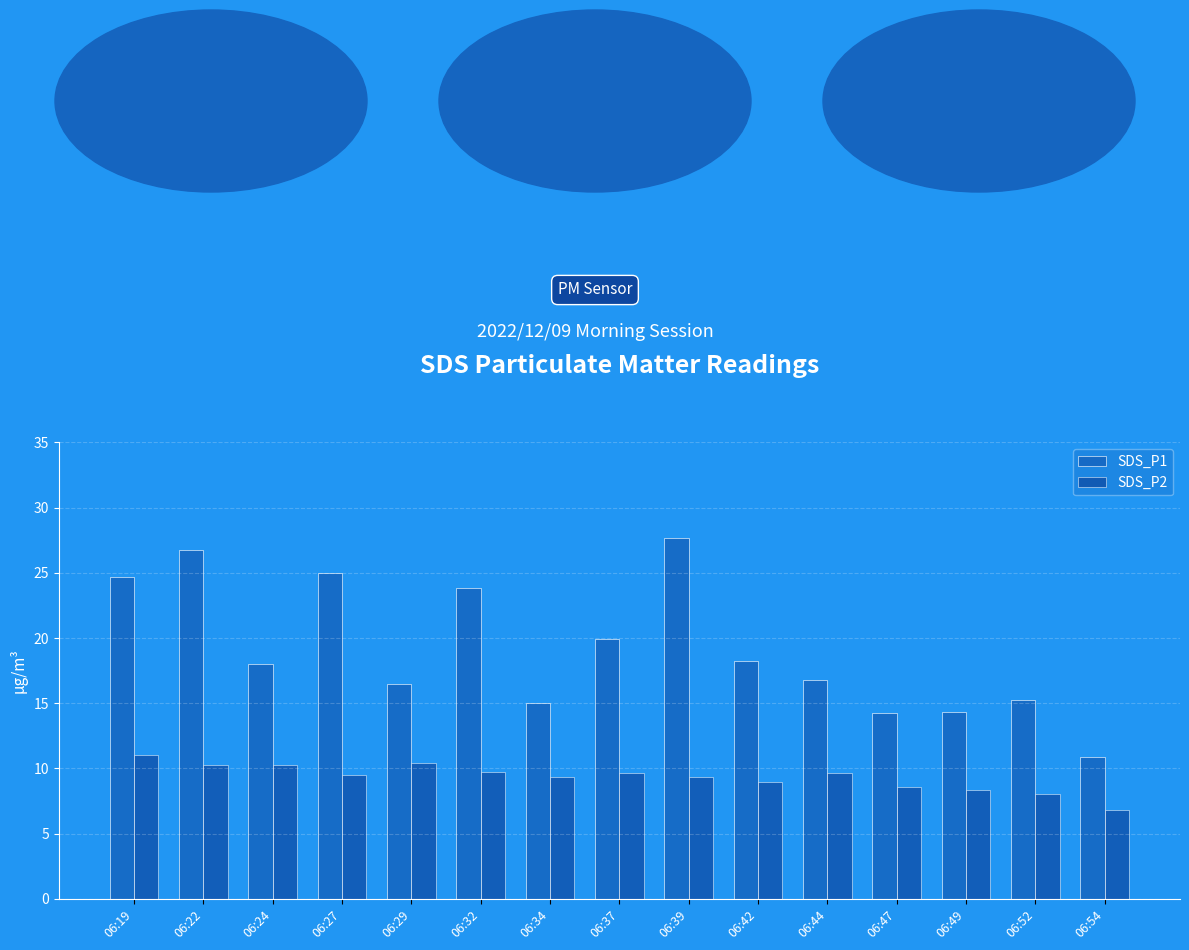

Count the number of data series in this chart.

2